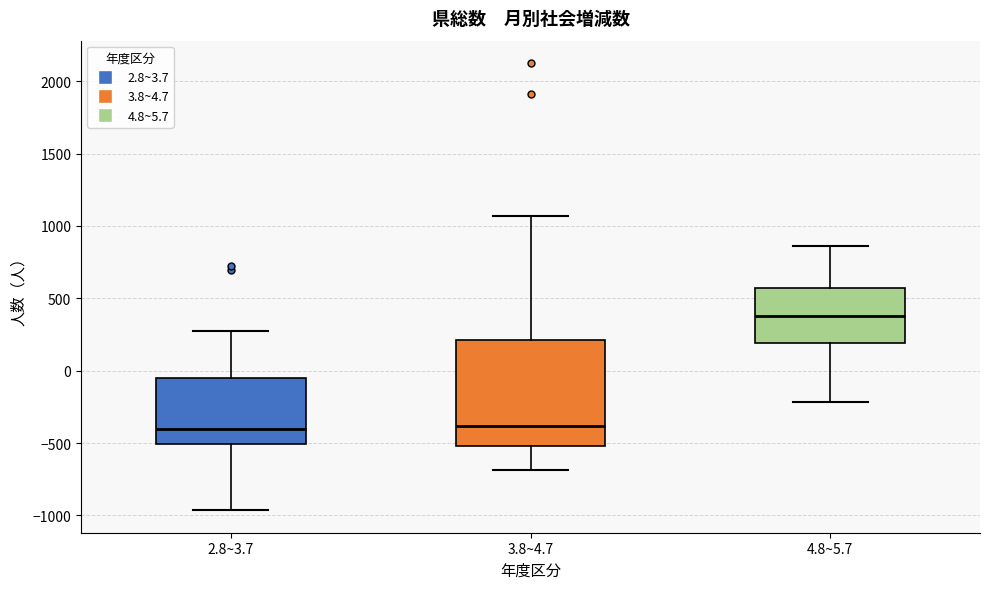

Reading left to right, read every box against the y-axis: the position of its median line, the range the box covers, and the ends of its whiskers. The values are not printed on the chart, so give them approximately, as read against the axis.

2.8~3.7: median -400, box -500 to -50, whiskers -950 to 300
3.8~4.7: median -400, box -500 to 200, whiskers -700 to 1050
4.8~5.7: median 400, box 200 to 550, whiskers -200 to 850